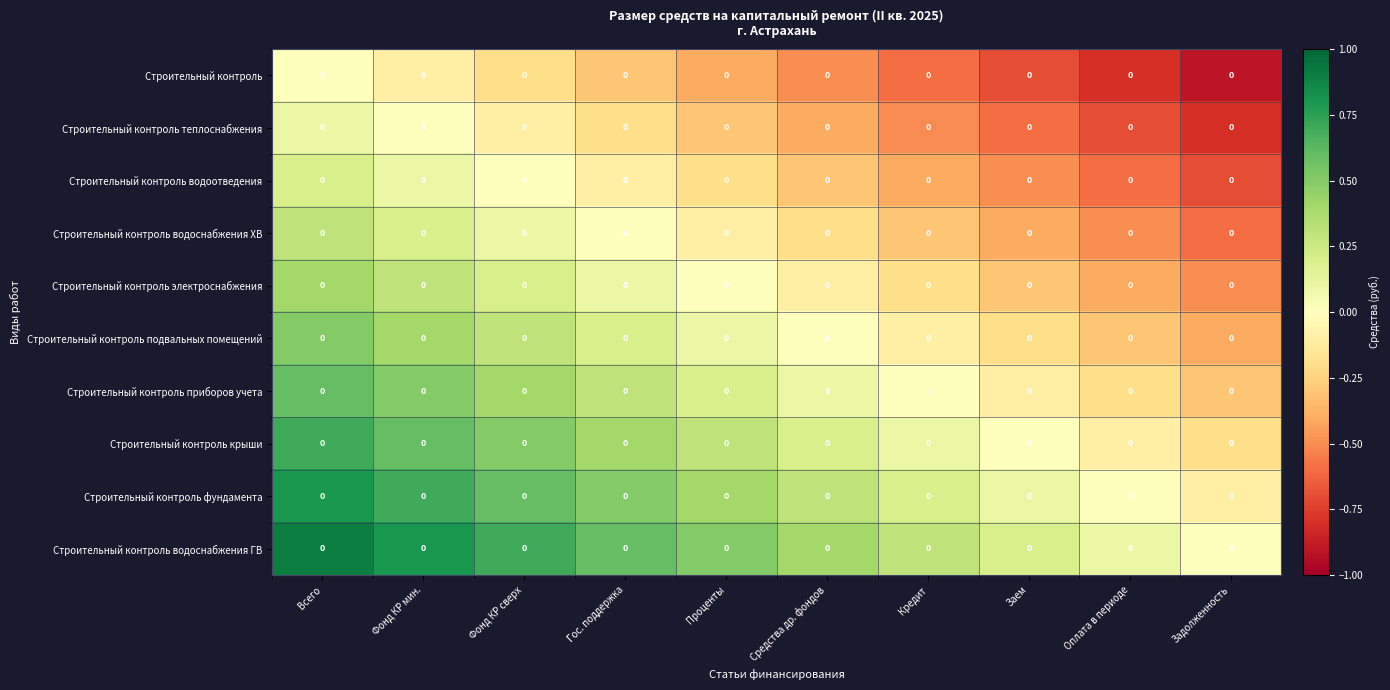

Which series changed the most between Заем and Задолженность?

Строительный контроль